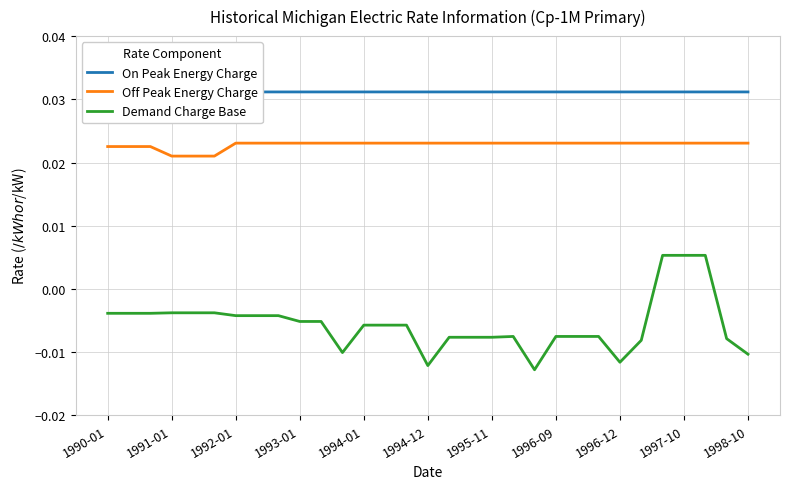

Rank the series by their average value, from lowest to highest.

Demand Charge Base, Off Peak Energy Charge, On Peak Energy Charge